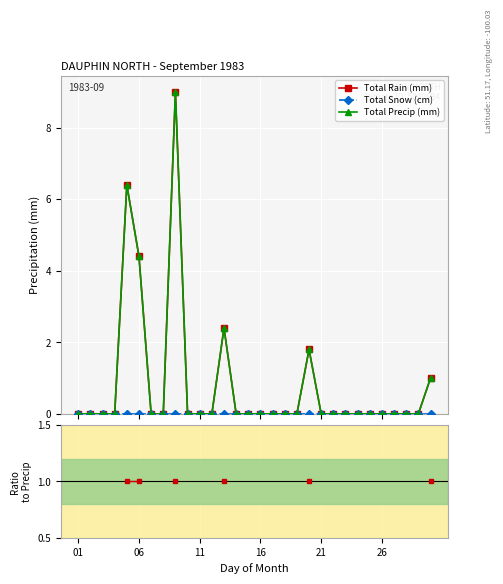

Between 19 and 29, which series saw the biggest shift?

Total Precip (mm)